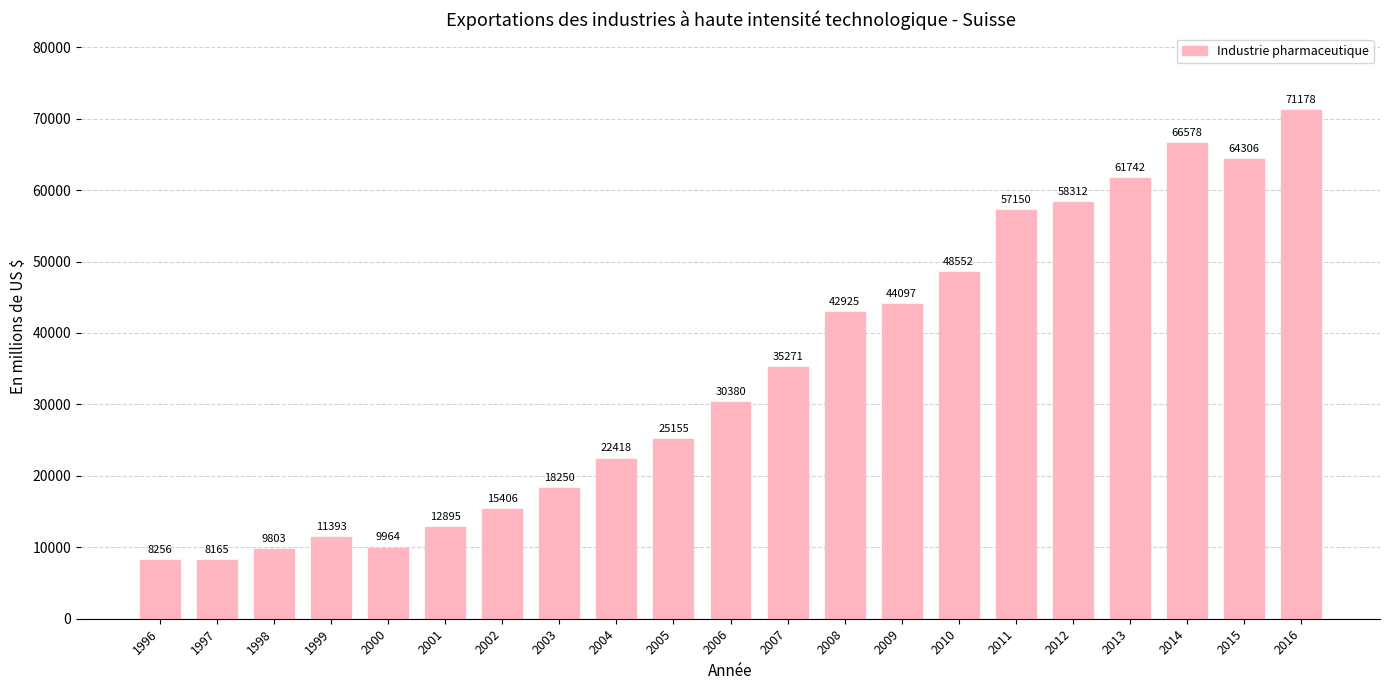

Is it true that the value at 1999 is 11392.6?

True